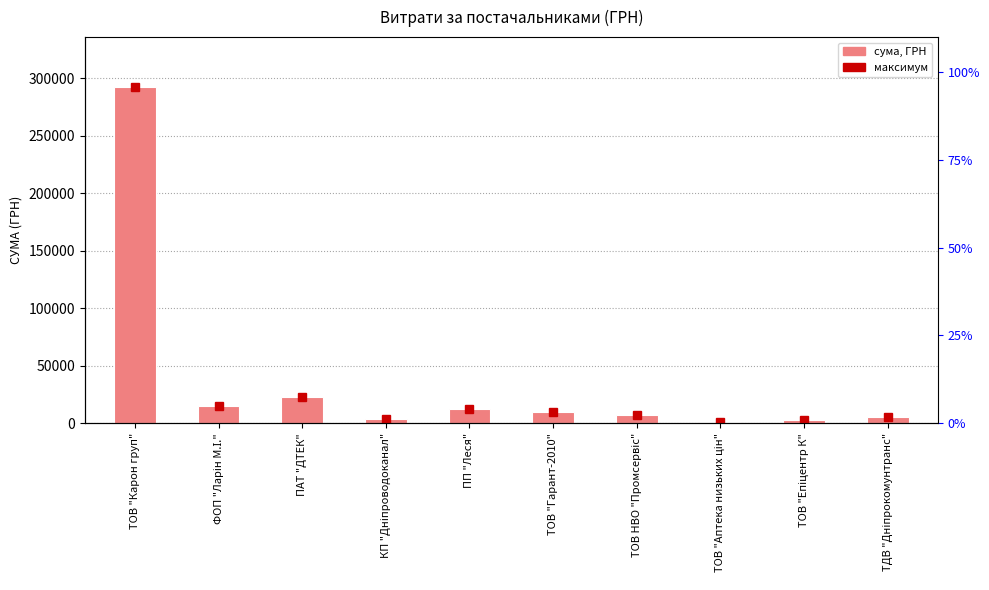

What is the difference between the maximum and minimum values?

291279.9